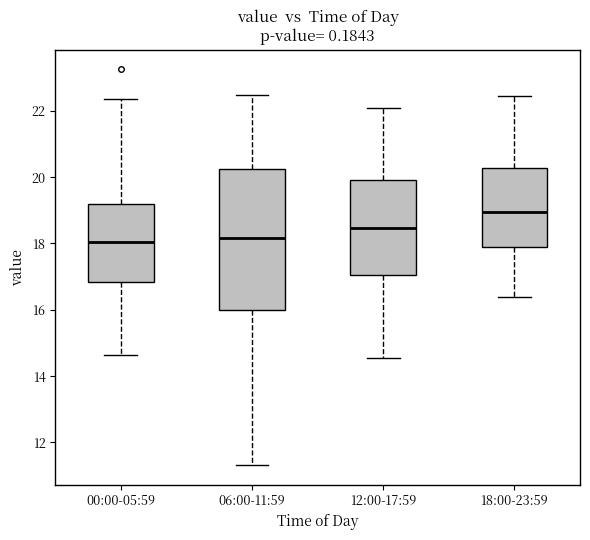

Comparing the boxes themselves (not the whiskers), which one is the tallest?

06:00-11:59